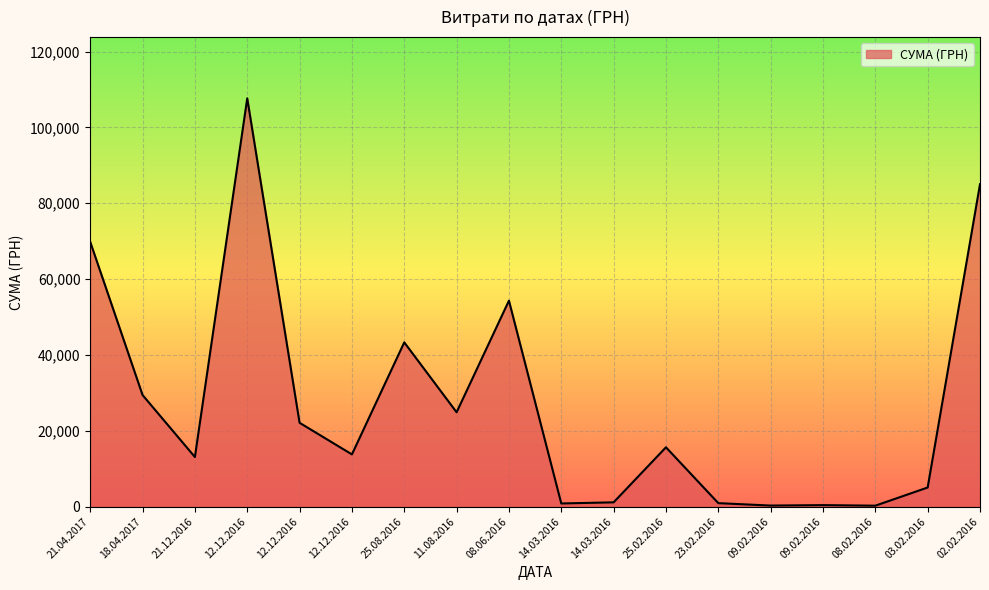

What is the average value?

27120.3